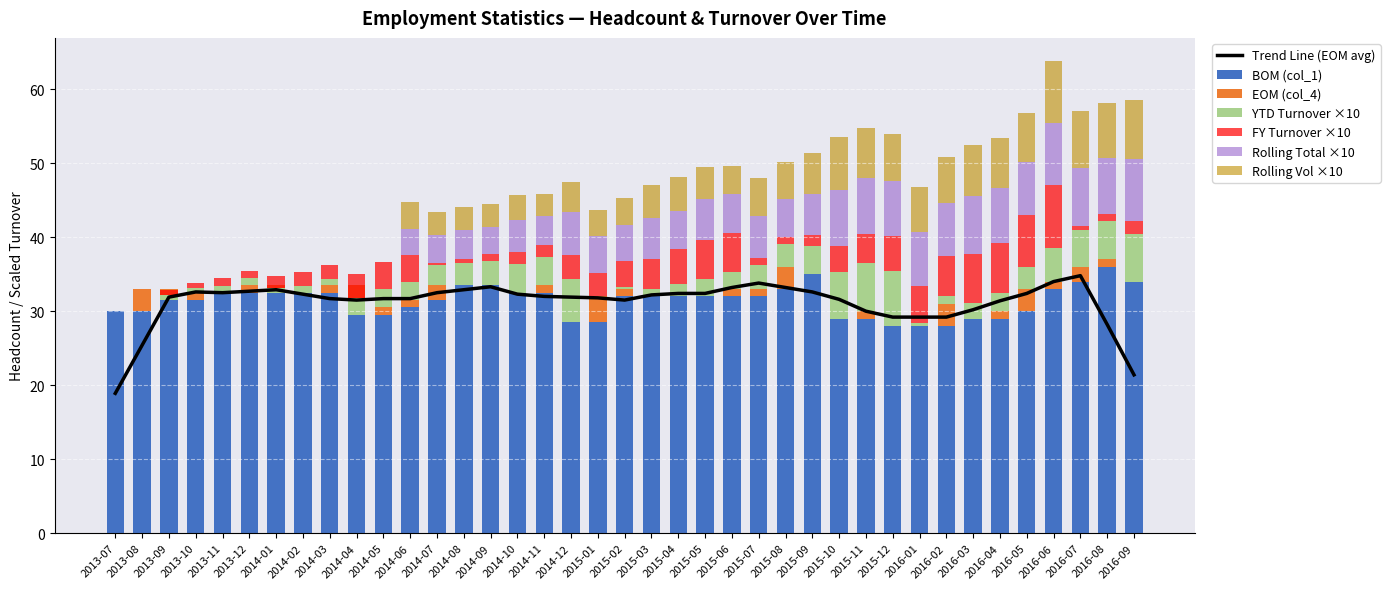

What is the spread (max minus min) of values at 2014-01?

33.5